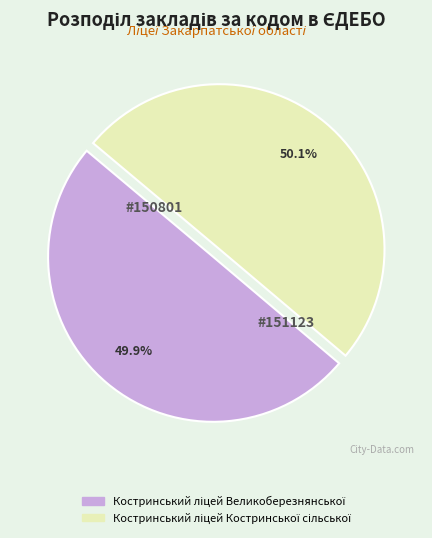

What is the largest slice in the pie chart?

Костринський ліцей Костринської сільської